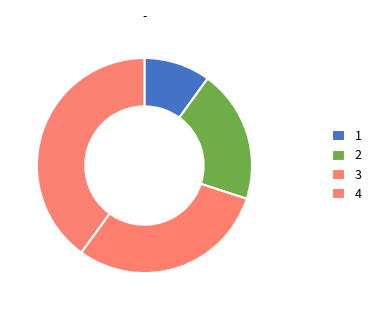

Count the number of slices in the pie.

4